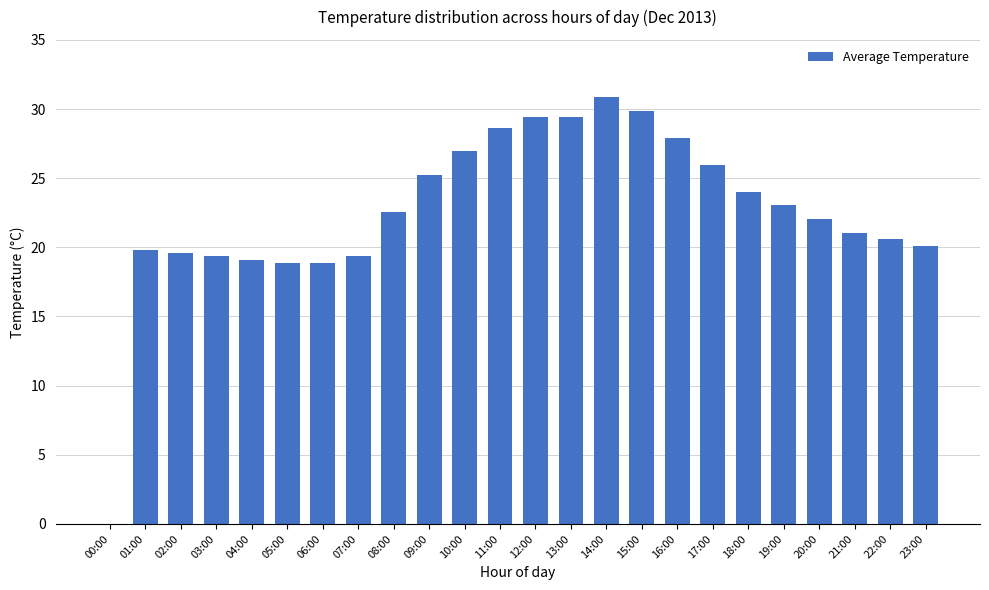

How many positive values are there?

23